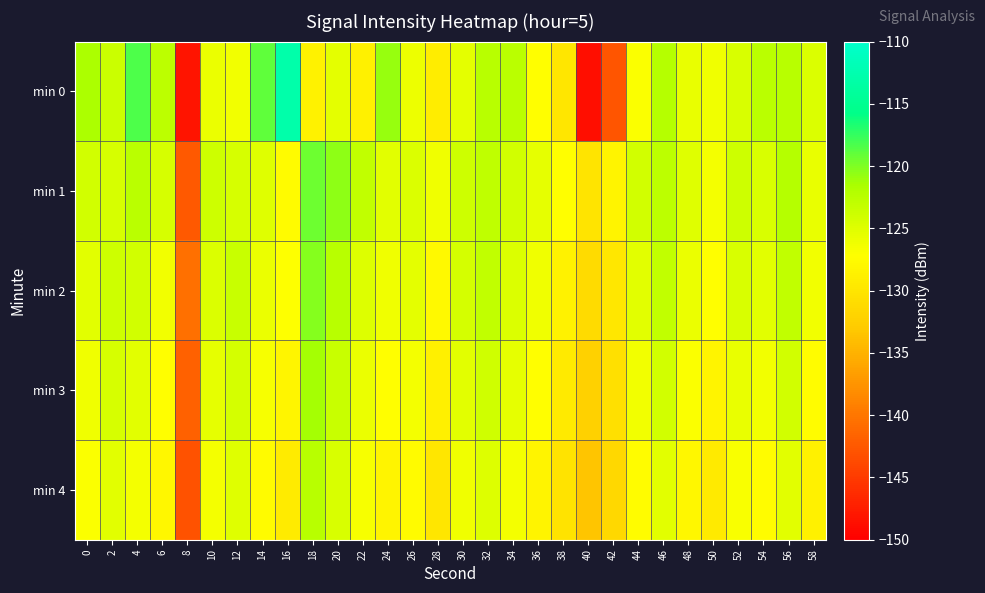

How many data points does each series have?

30